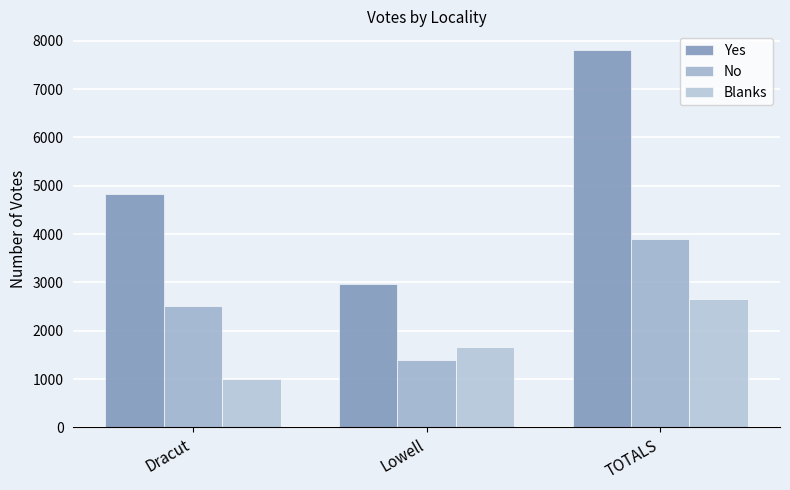

Between TOTALS and Lowell, which is larger?

TOTALS